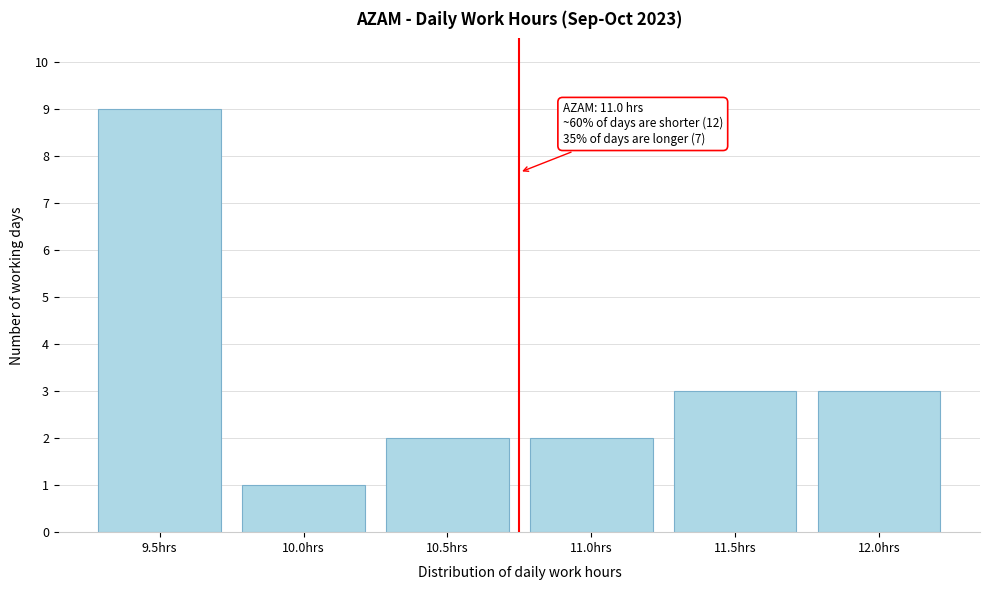

Reading right to left, extract all data points from this chart.

3	3	2	2	1	9